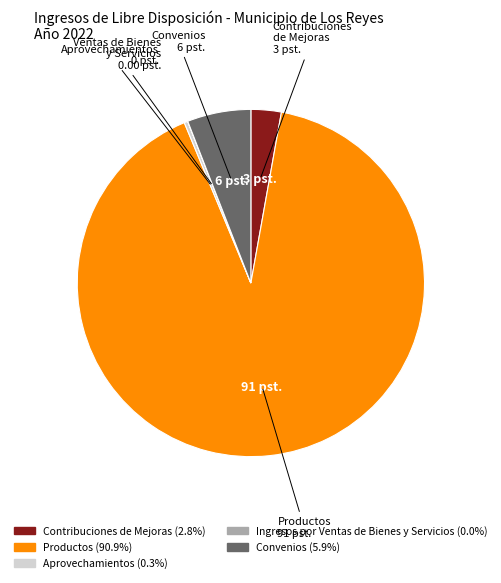

What is the largest slice in the pie chart?

Productos